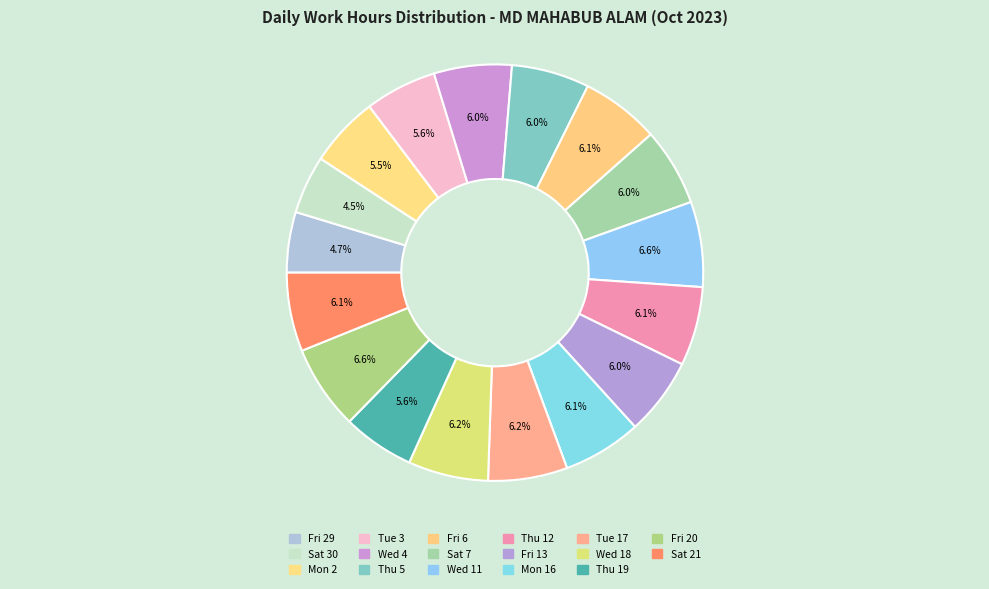

How many segments does this pie chart have?

17